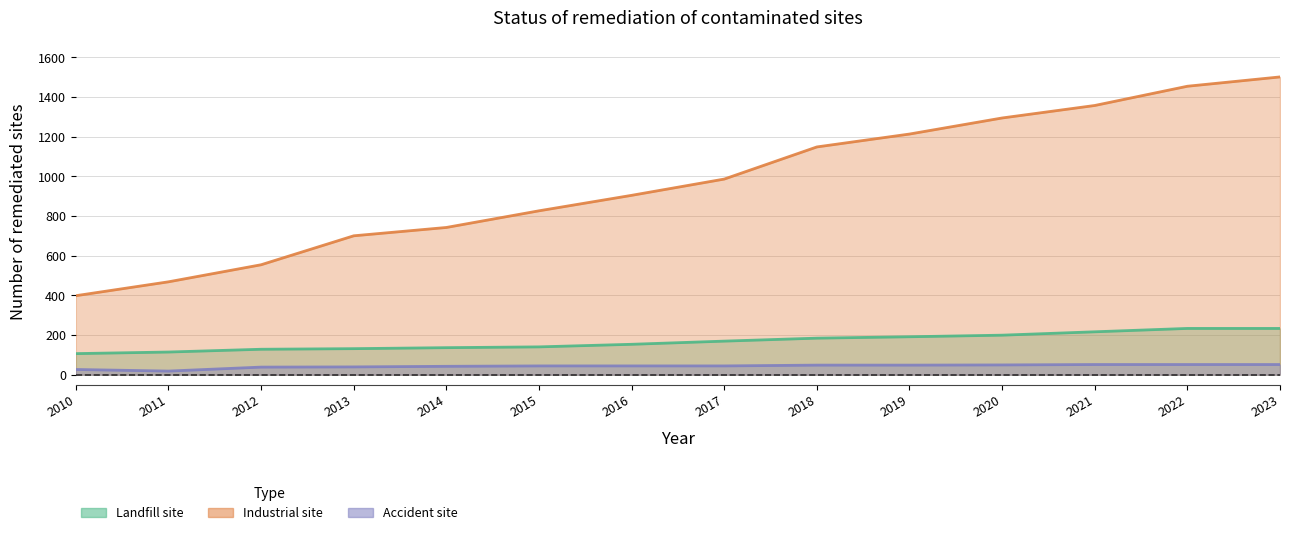

Does the chart display data point markers on the line(s)?

No